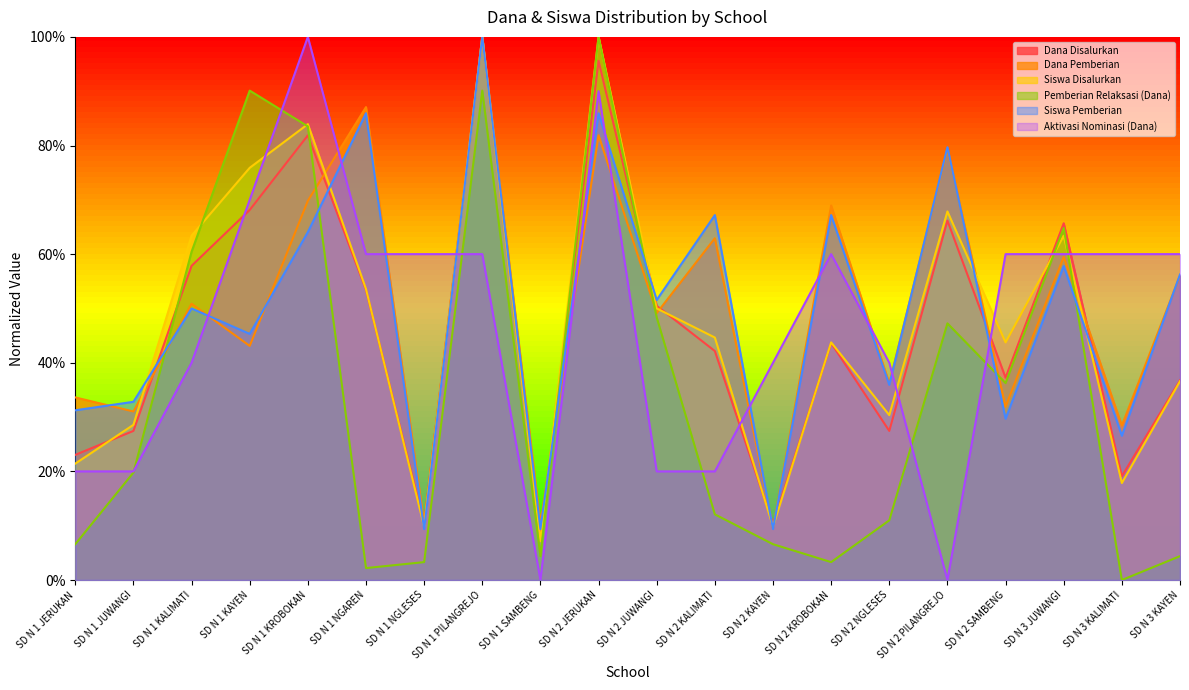

Which series has the widest spread of values?

Pemberian Relaksasi (Dana)